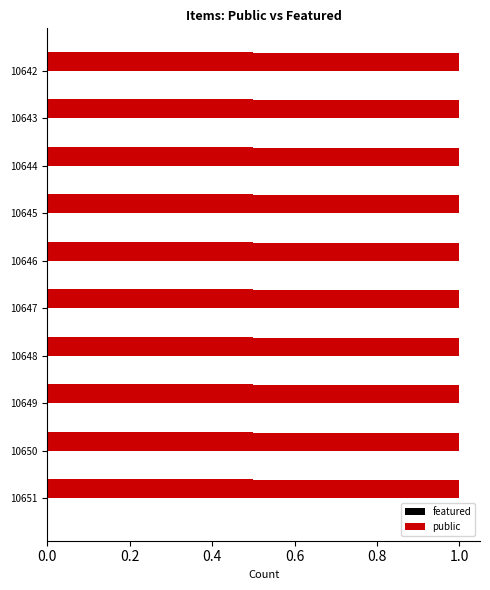

List the series in order of their overall mean, lowest first.

featured, public